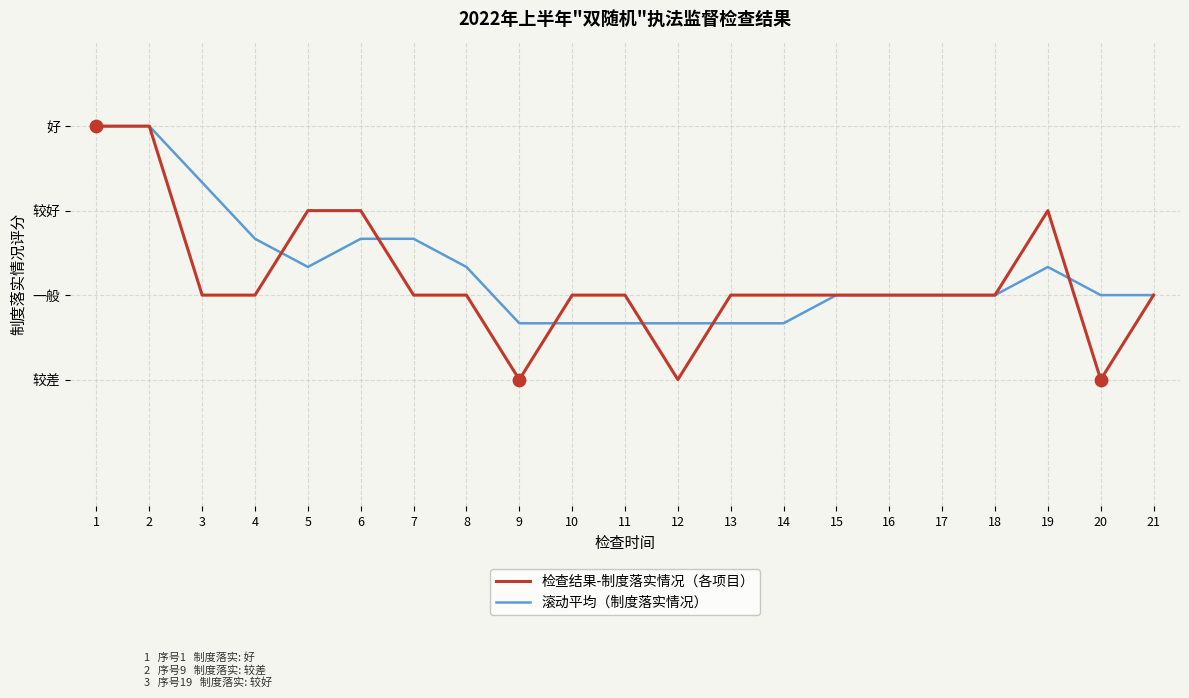

Which series has the largest total across all categories?

滚动平均（制度落实情况）